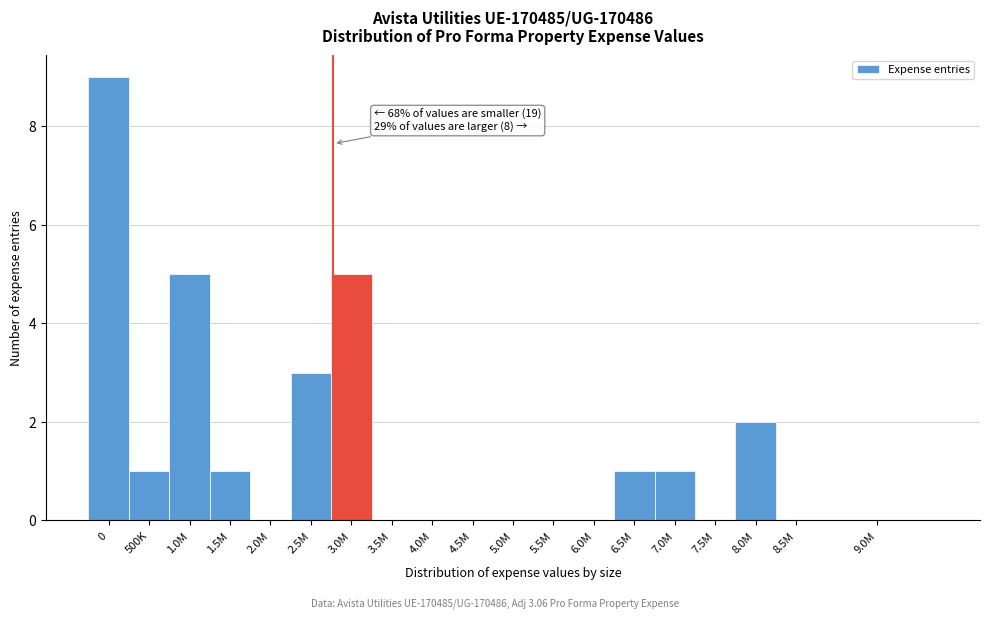

Reading right to left, extract all data points from this chart.

9.0M=0	8.5M=0	8.0M=2	7.5M=0	7.0M=1	6.5M=1	6.0M=0	5.5M=0	5.0M=0	4.5M=0	4.0M=0	3.5M=0	3.0M=5	2.5M=3	2.0M=0	1.5M=1	1.0M=5	500K=1	0=9